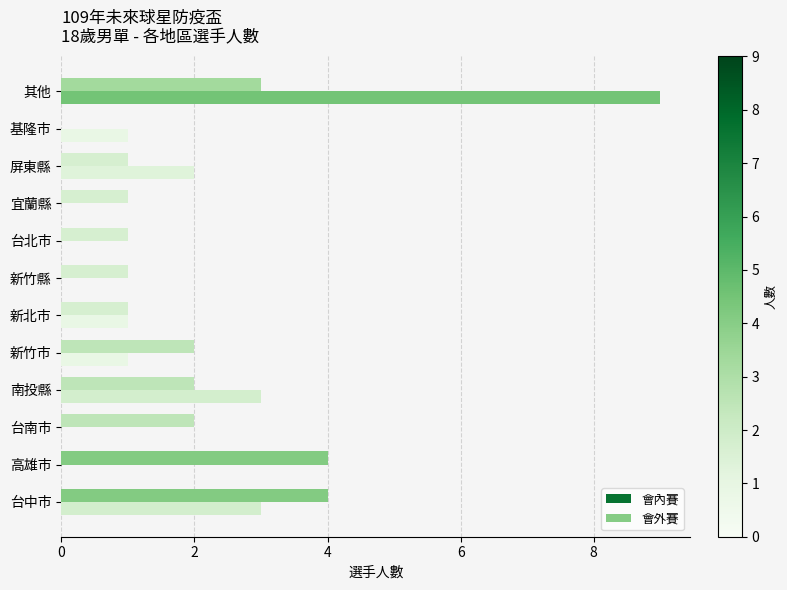

How many values in 會內賽 are above zero?

11